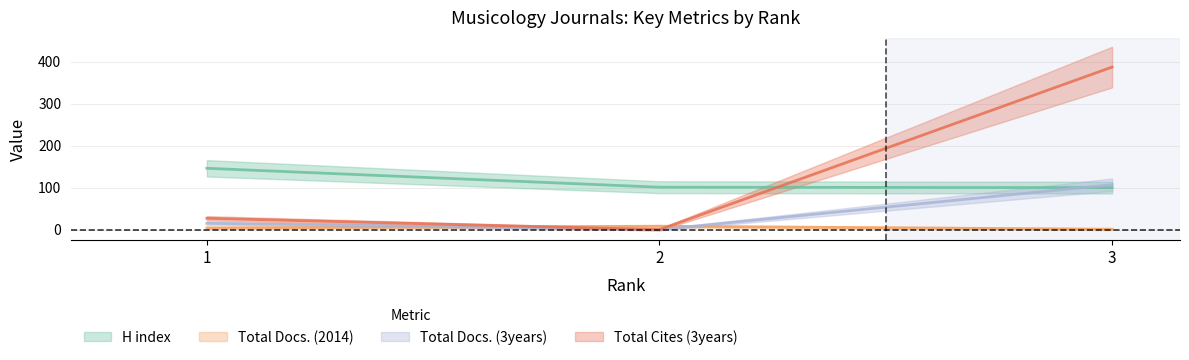

Rank the series by their average value, from lowest to highest.

Total Docs. (2014), Total Docs. (3years), H index, Total Cites (3years)